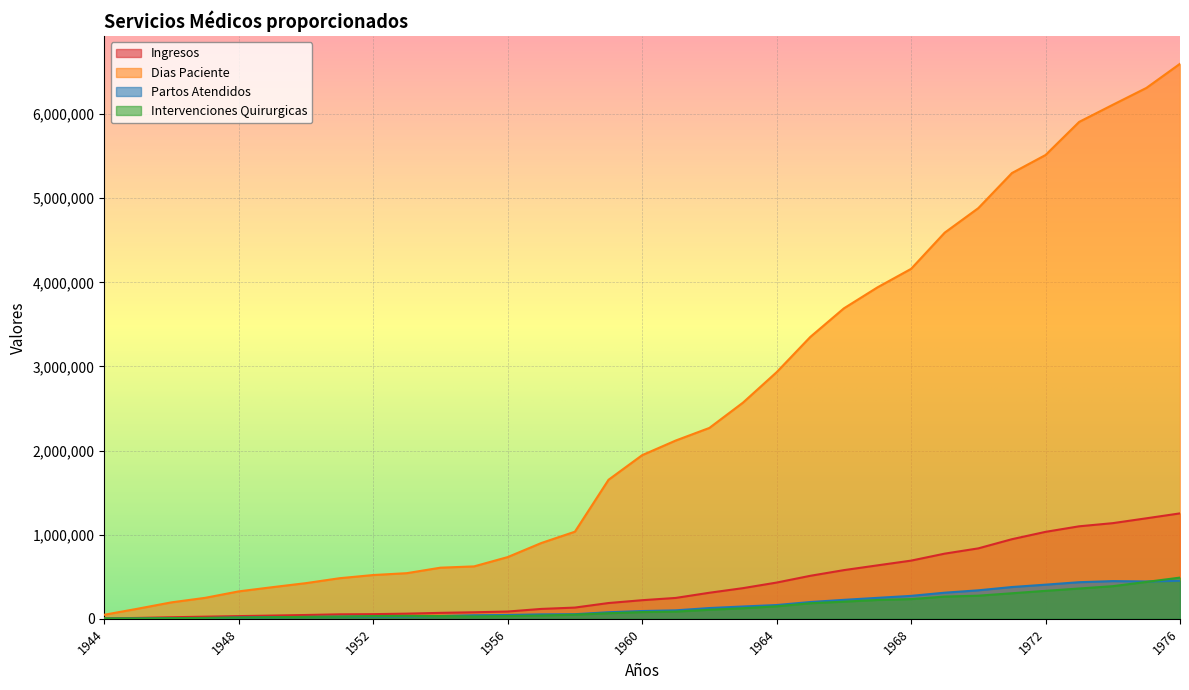

At which label does Partos Atendidos reach its peak?

1976